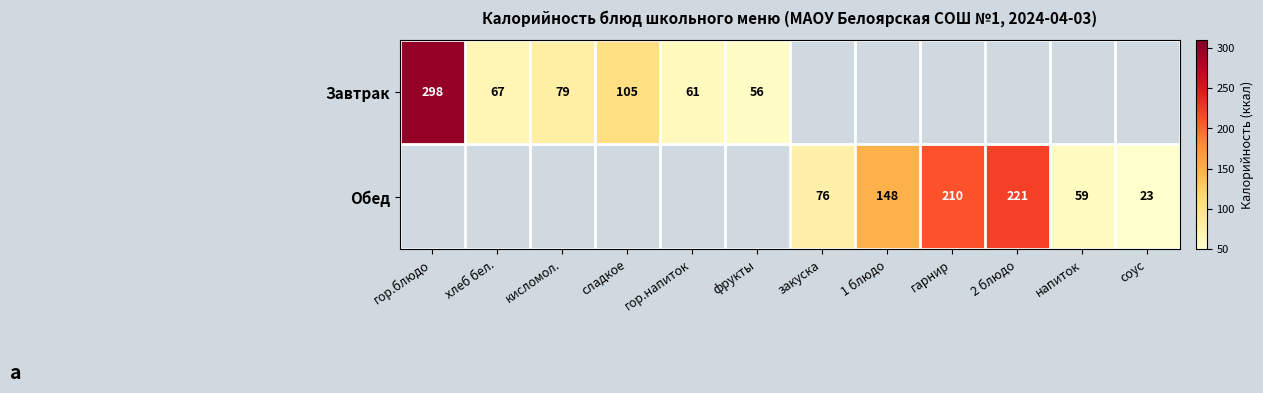

True or false: Завтрак has a value of 62 at сладкое.

False